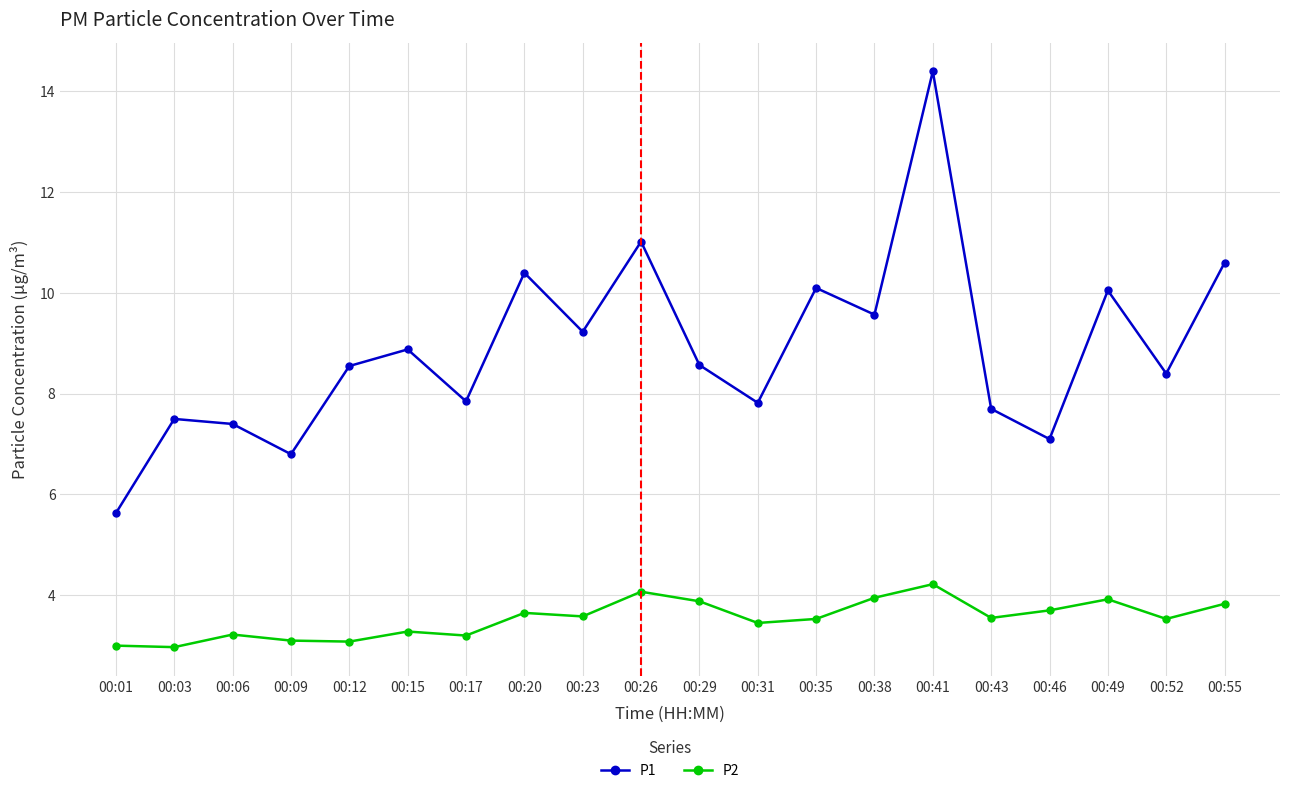

True or false: P2 has a value of 4.1 at 00:26.

True